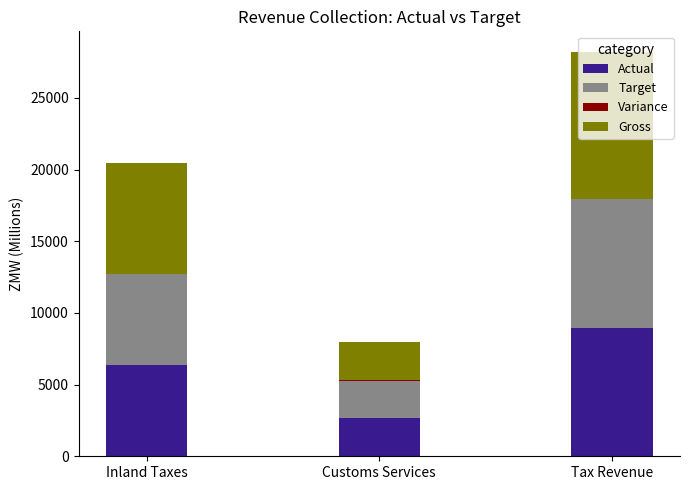

At how many categories does at least one series exceed 3917?

2